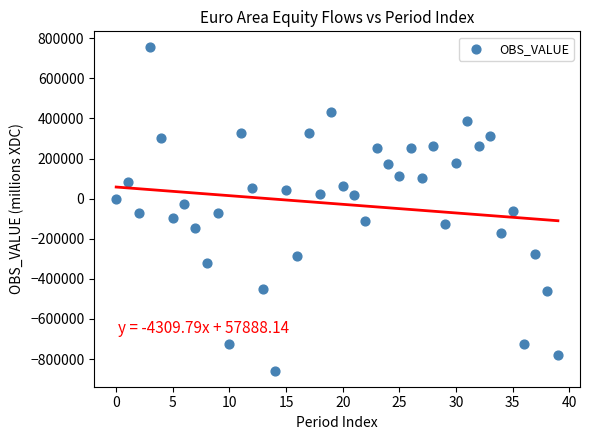

What is the range of Y values (max minus min)?

1610745.4